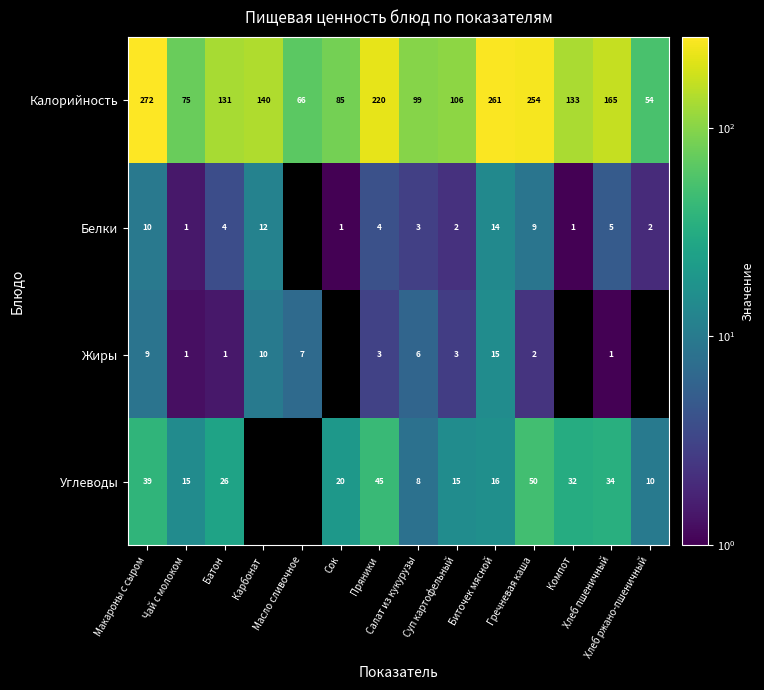

What is the minimum value for Калорийность?

54